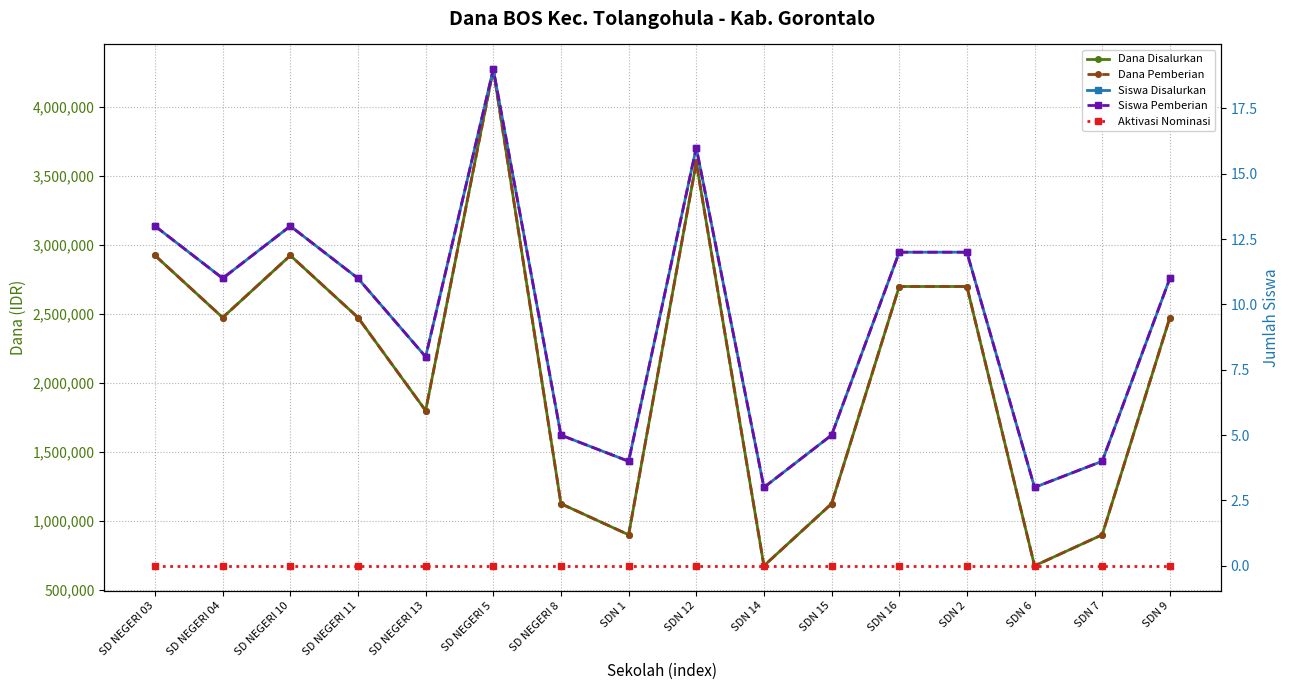

Reading right to left, extract all data points from this chart.

Dana Disalurkan: SDN 9=2475000	SDN 7=900000	SDN 6=675000	SDN 2=2700000	SDN 16=2700000	SDN 15=1125000	SDN 14=675000	SDN 12=3600000	SDN 1=900000	SD NEGERI 8=1125000	SD NEGERI 5=4275000	SD NEGERI 13=1800000	SD NEGERI 11=2475000	SD NEGERI 10=2925000	SD NEGERI 04=2475000	SD NEGERI 03=2925000
Dana Pemberian: SDN 9=2475000	SDN 7=900000	SDN 6=675000	SDN 2=2700000	SDN 16=2700000	SDN 15=1125000	SDN 14=675000	SDN 12=3600000	SDN 1=900000	SD NEGERI 8=1125000	SD NEGERI 5=4275000	SD NEGERI 13=1800000	SD NEGERI 11=2475000	SD NEGERI 10=2925000	SD NEGERI 04=2475000	SD NEGERI 03=2925000
Siswa Disalurkan: SDN 9=11	SDN 7=4	SDN 6=3	SDN 2=12	SDN 16=12	SDN 15=5	SDN 14=3	SDN 12=16	SDN 1=4	SD NEGERI 8=5	SD NEGERI 5=19	SD NEGERI 13=8	SD NEGERI 11=11	SD NEGERI 10=13	SD NEGERI 04=11	SD NEGERI 03=13
Siswa Pemberian: SDN 9=11	SDN 7=4	SDN 6=3	SDN 2=12	SDN 16=12	SDN 15=5	SDN 14=3	SDN 12=16	SDN 1=4	SD NEGERI 8=5	SD NEGERI 5=19	SD NEGERI 13=8	SD NEGERI 11=11	SD NEGERI 10=13	SD NEGERI 04=11	SD NEGERI 03=13
Aktivasi Nominasi: SDN 9=0	SDN 7=0	SDN 6=0	SDN 2=0	SDN 16=0	SDN 15=0	SDN 14=0	SDN 12=0	SDN 1=0	SD NEGERI 8=0	SD NEGERI 5=0	SD NEGERI 13=0	SD NEGERI 11=0	SD NEGERI 10=0	SD NEGERI 04=0	SD NEGERI 03=0